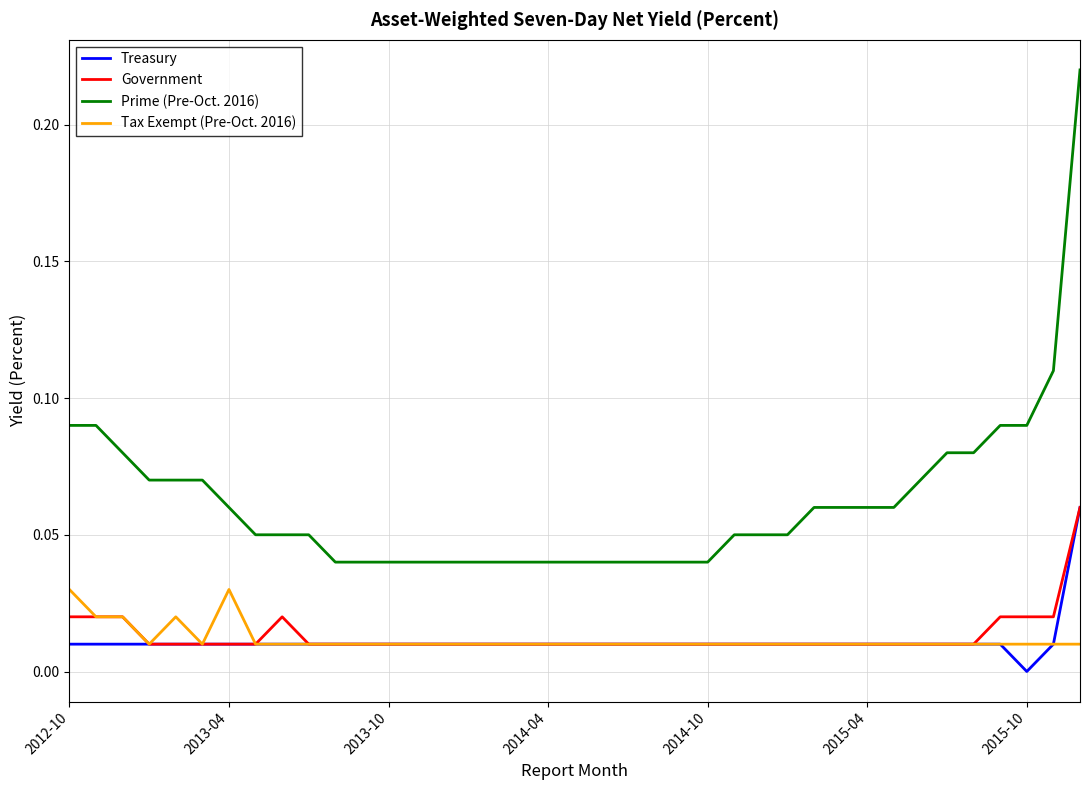

Which series has the widest spread of values?

Prime (Pre-Oct. 2016)